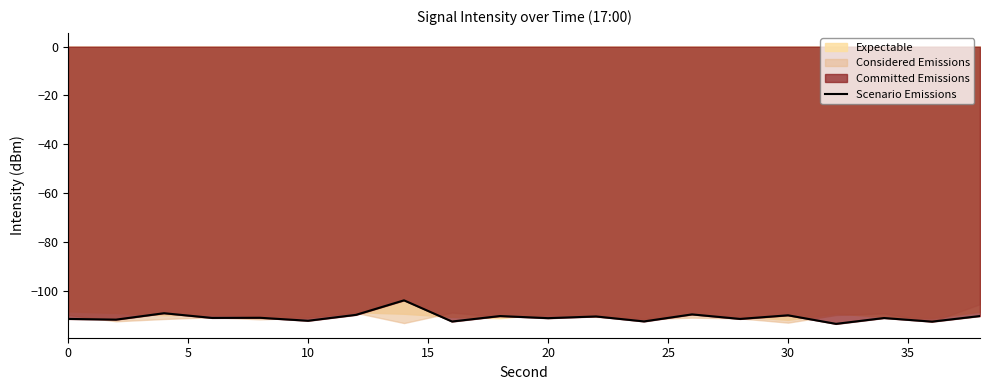

What is the maximum value for Scenario Emissions?

-104.0